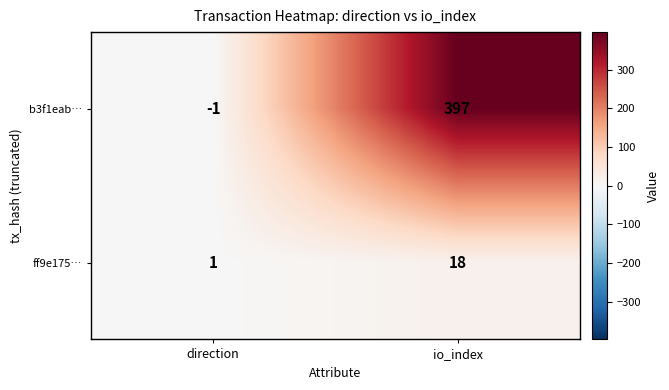

What value does the ff9e175… series have at io_index?

18